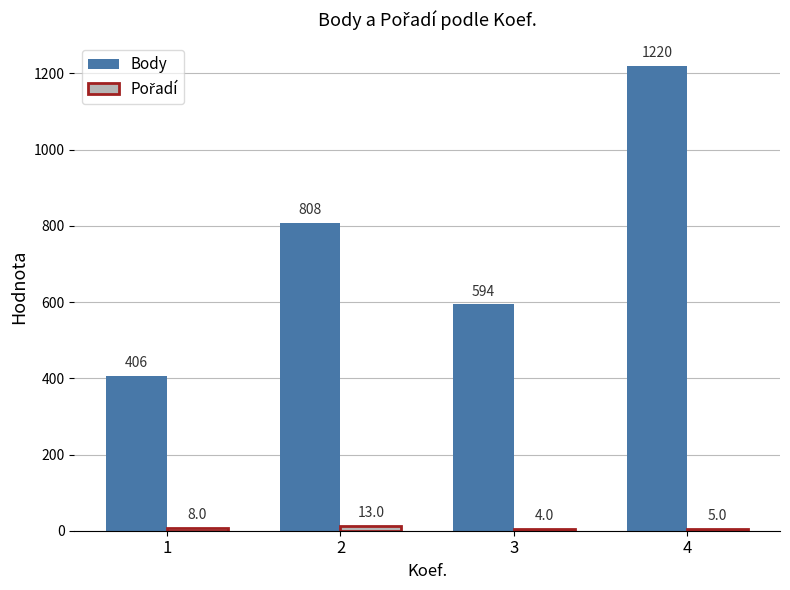

Which series changed the most between 1 and 3?

Body